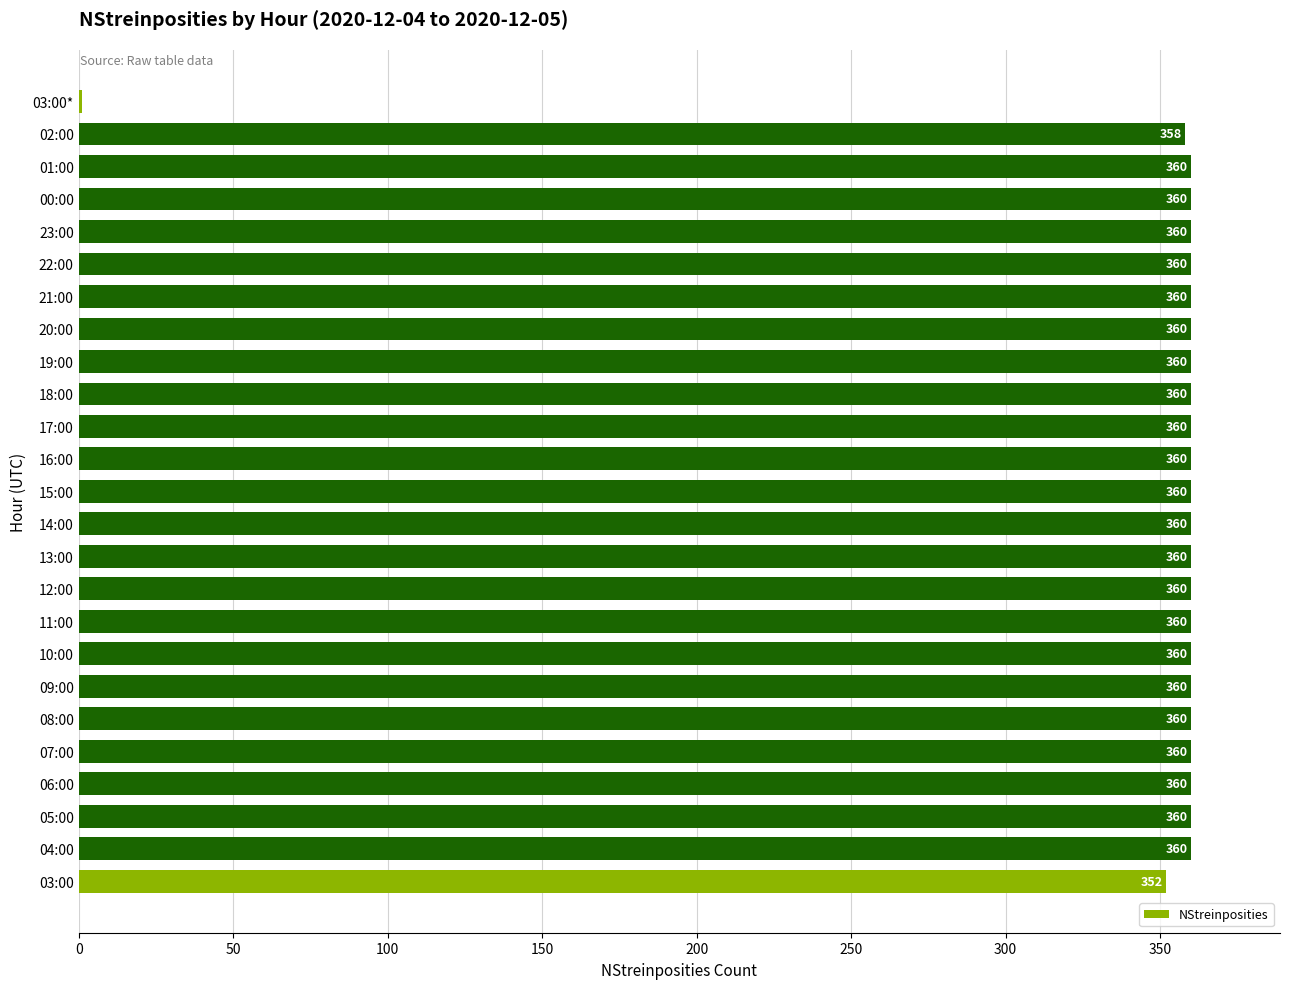

What is the maximum value shown in the chart?

360